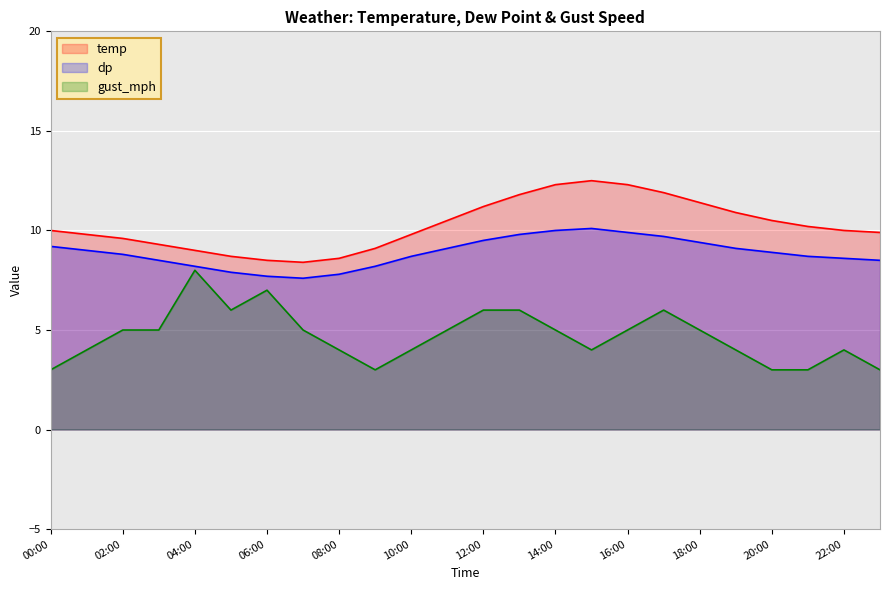

In dp, how many points are lower than both neighbors (excluding endpoints)?

1